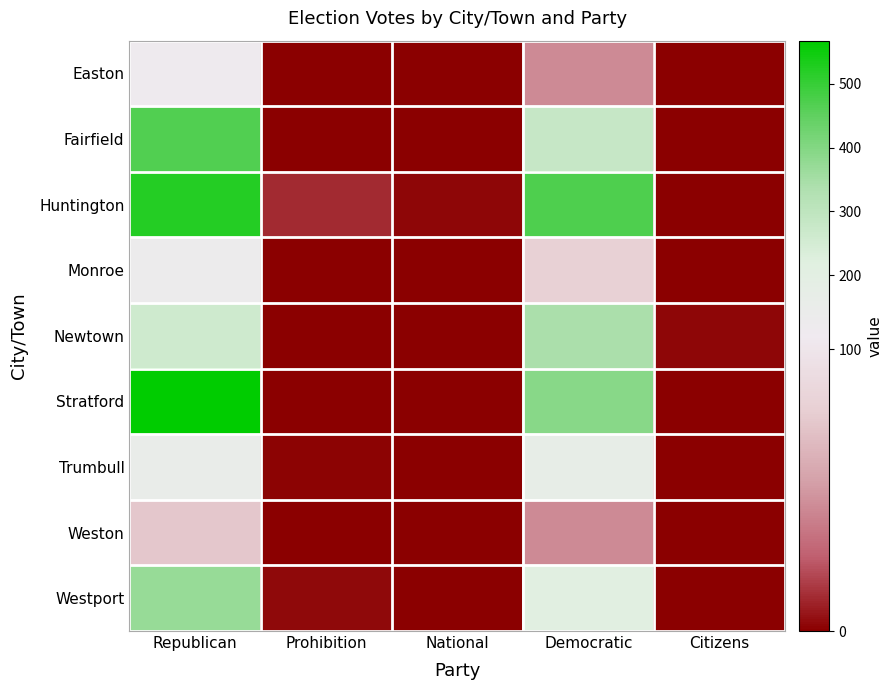

At which category is the sum across all series the highest?

Republican